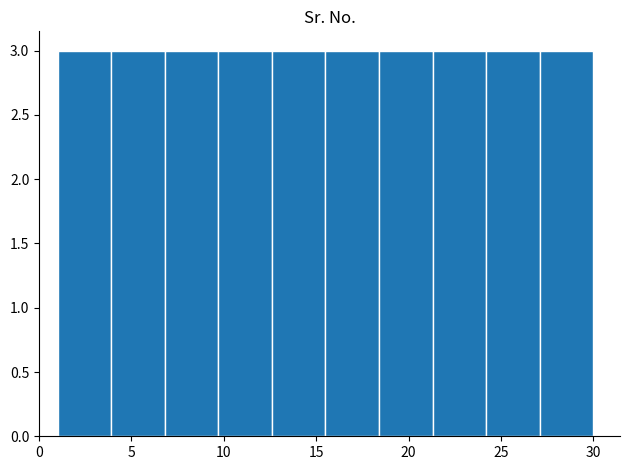

What is the height of the bar covering 24.2 to 27.1 on the x-axis? Neither the bar edges nor the heights are printed on the chart, so give them approximately, as read against the axes.

3